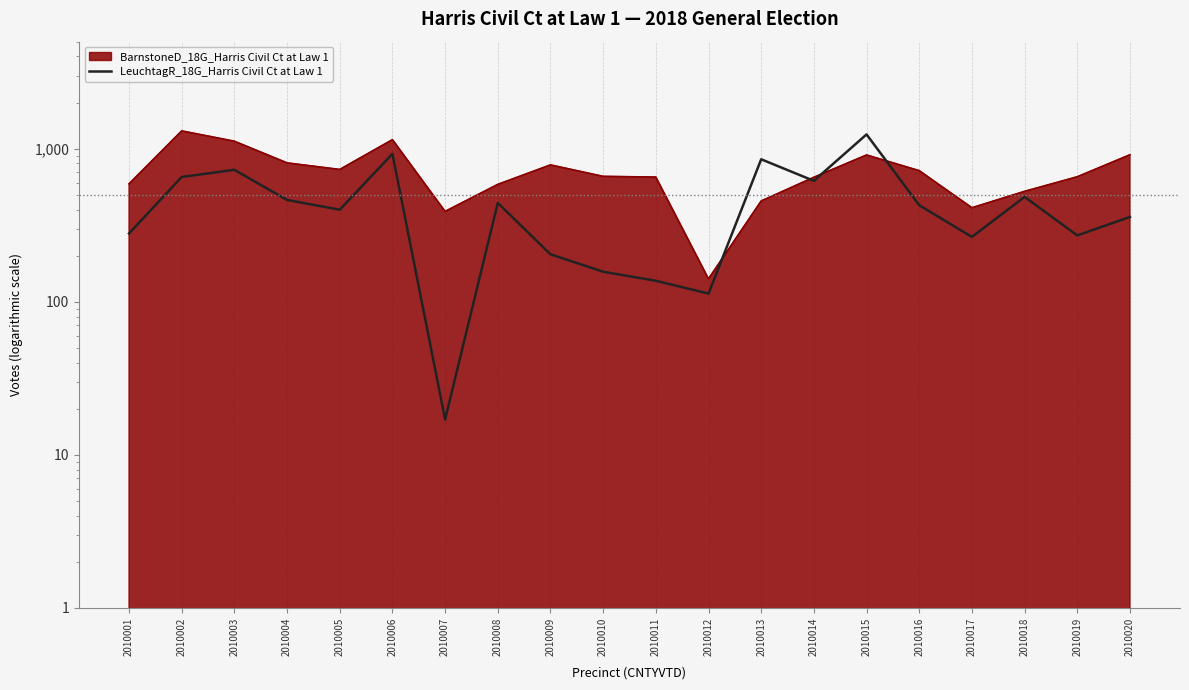

How many interior local peaks (higher than both neighbors) does the data have?

6